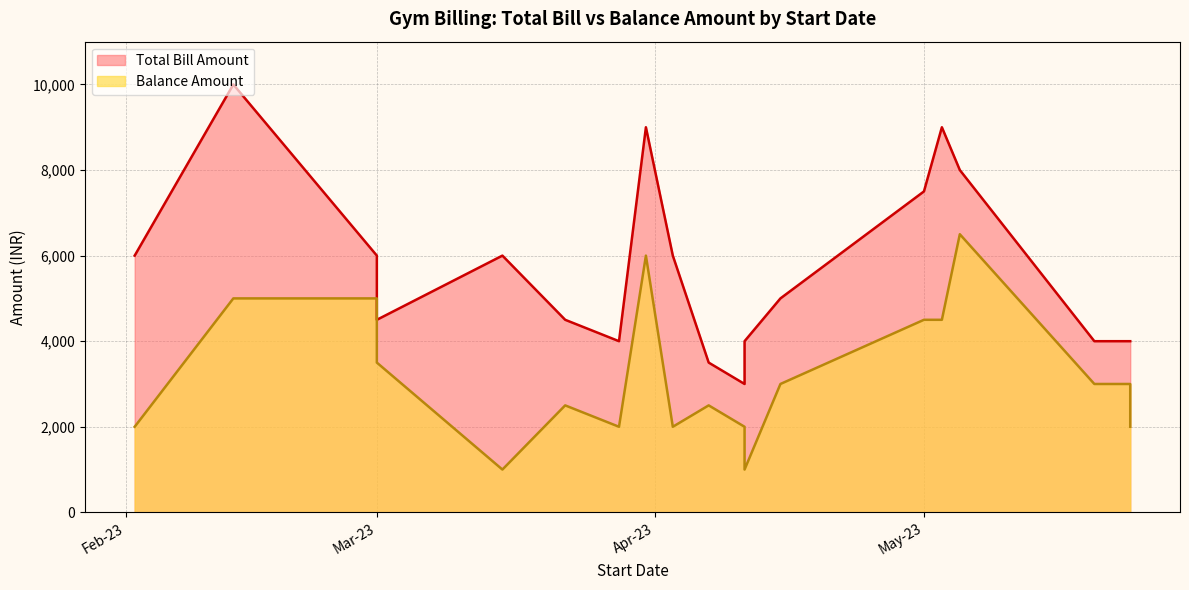

True or false: Total Bill Amount and Balance Amount intersect in this chart.

False